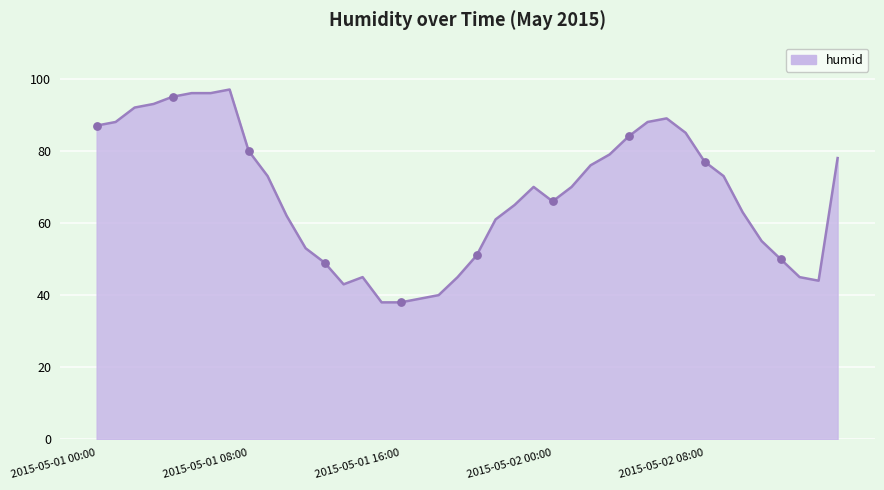

What is the greatest value displayed?

97